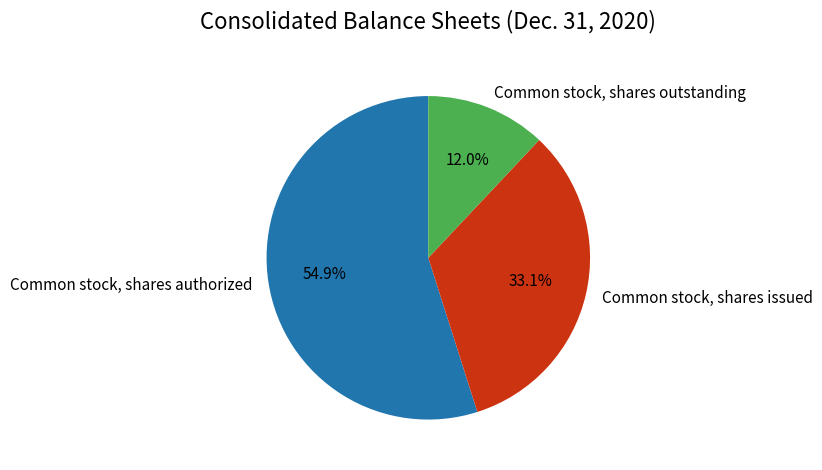

Which slice is the largest?

Common stock, shares authorized